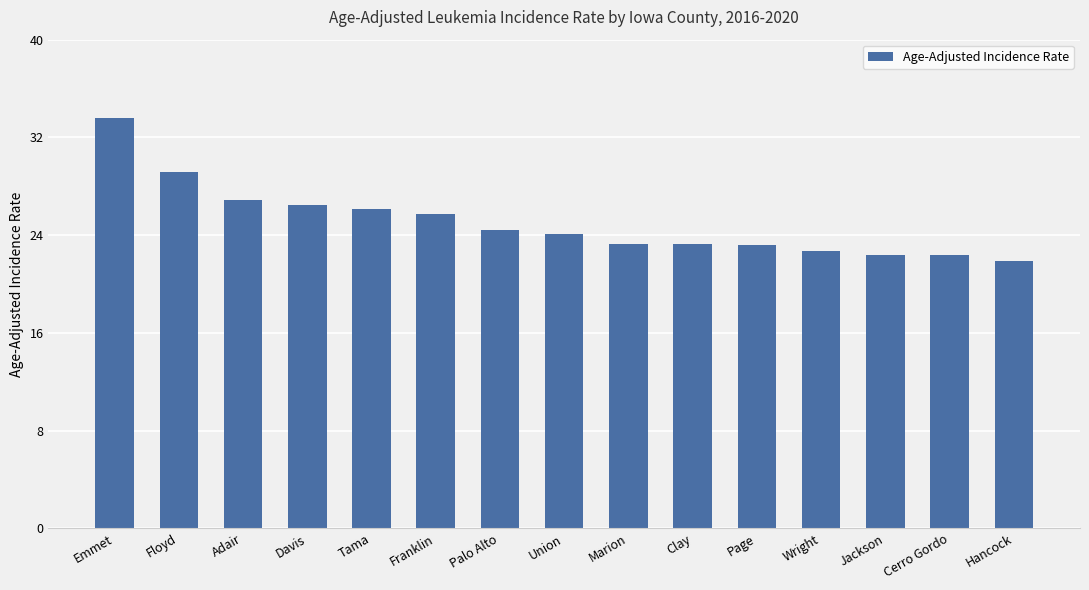

Which category has the lowest value across all series?

Hancock